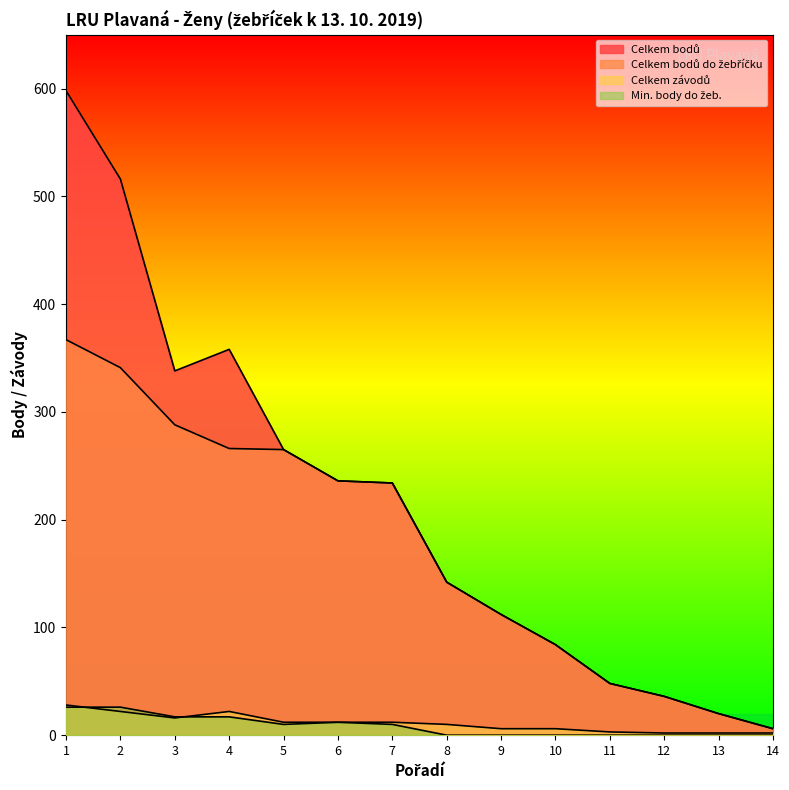

Rank the series at 5 from highest to lowest value.

Celkem bodů, Celkem bodů do žebříčku, Celkem závodů, Min. body do žeb.